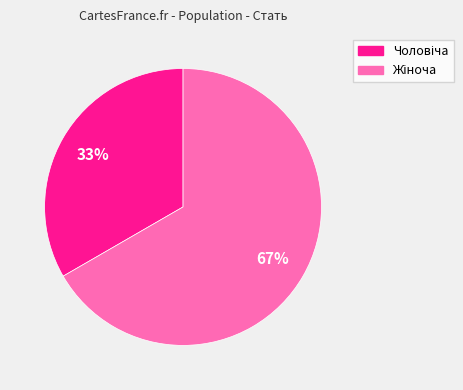

How many segments does this pie chart have?

2